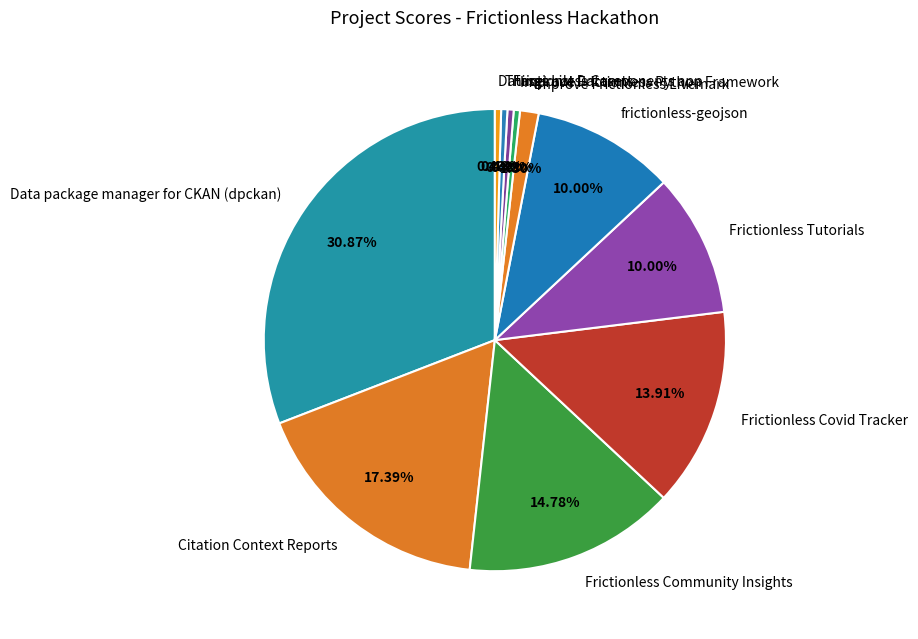

What percentage is the frictionless-geojson slice, to the nearest percent?

10%